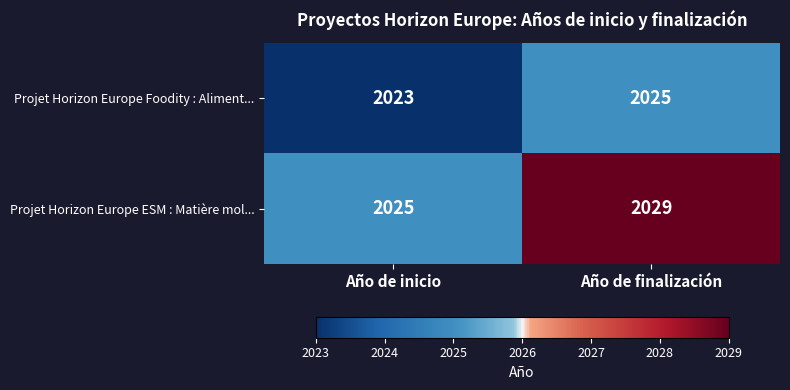

What is the approximate value of Projet Horizon Europe ESM : Matière mol... at Año de inicio?

2025